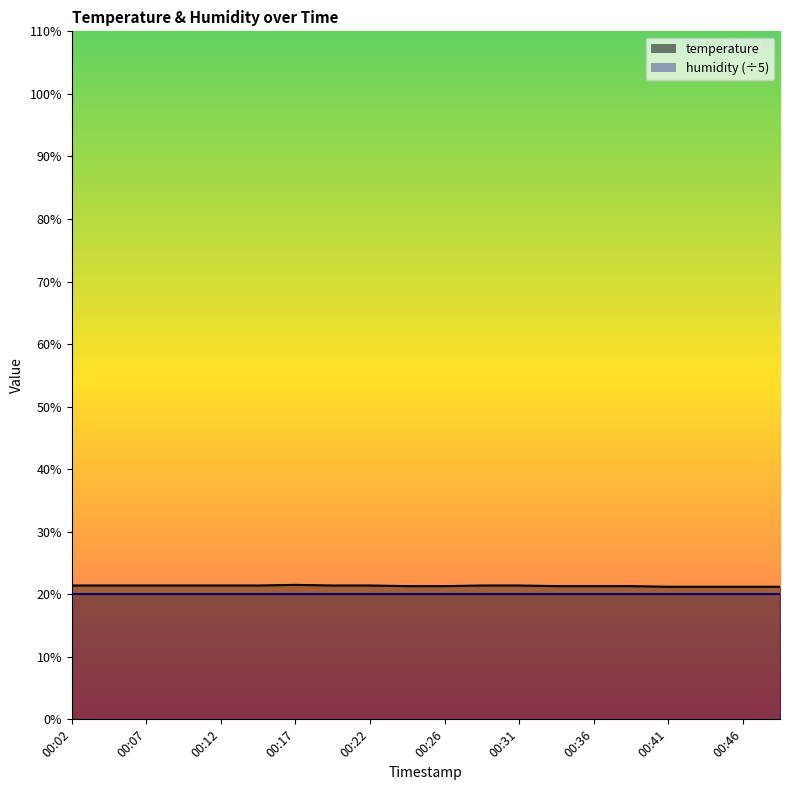

Where is the first local maximum?

00:17